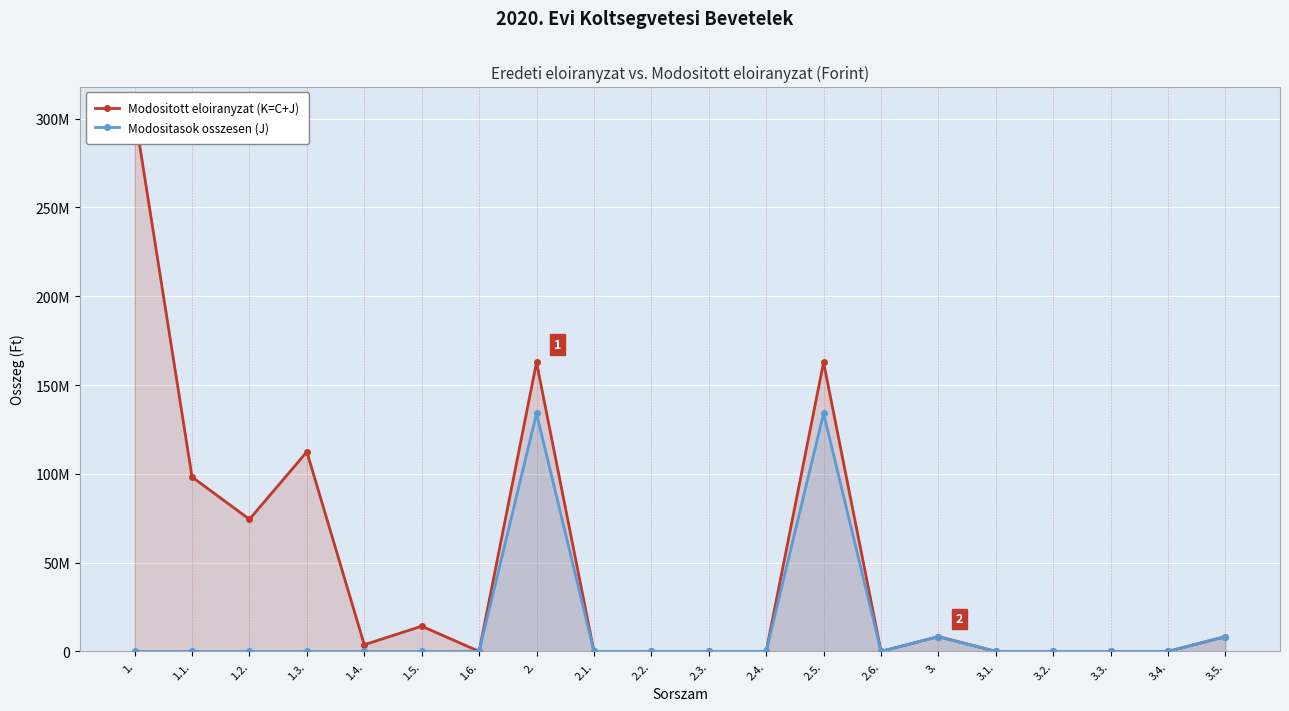

Does the chart display data point markers on the line(s)?

Yes